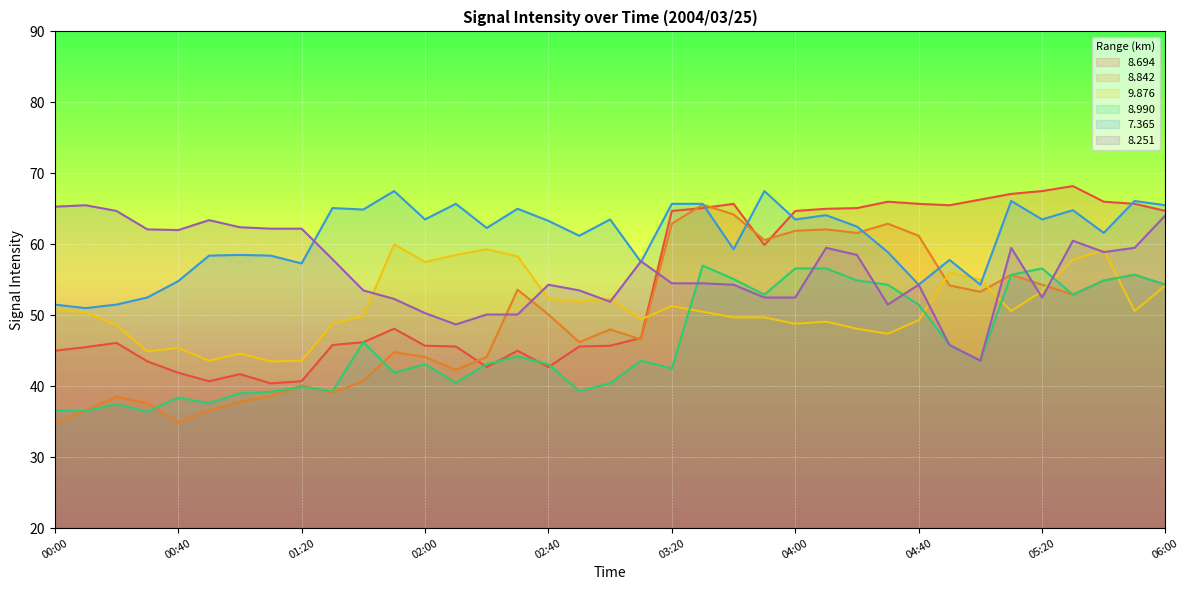

What is the value of the   8.990 point at the 11th from the left?

46.2